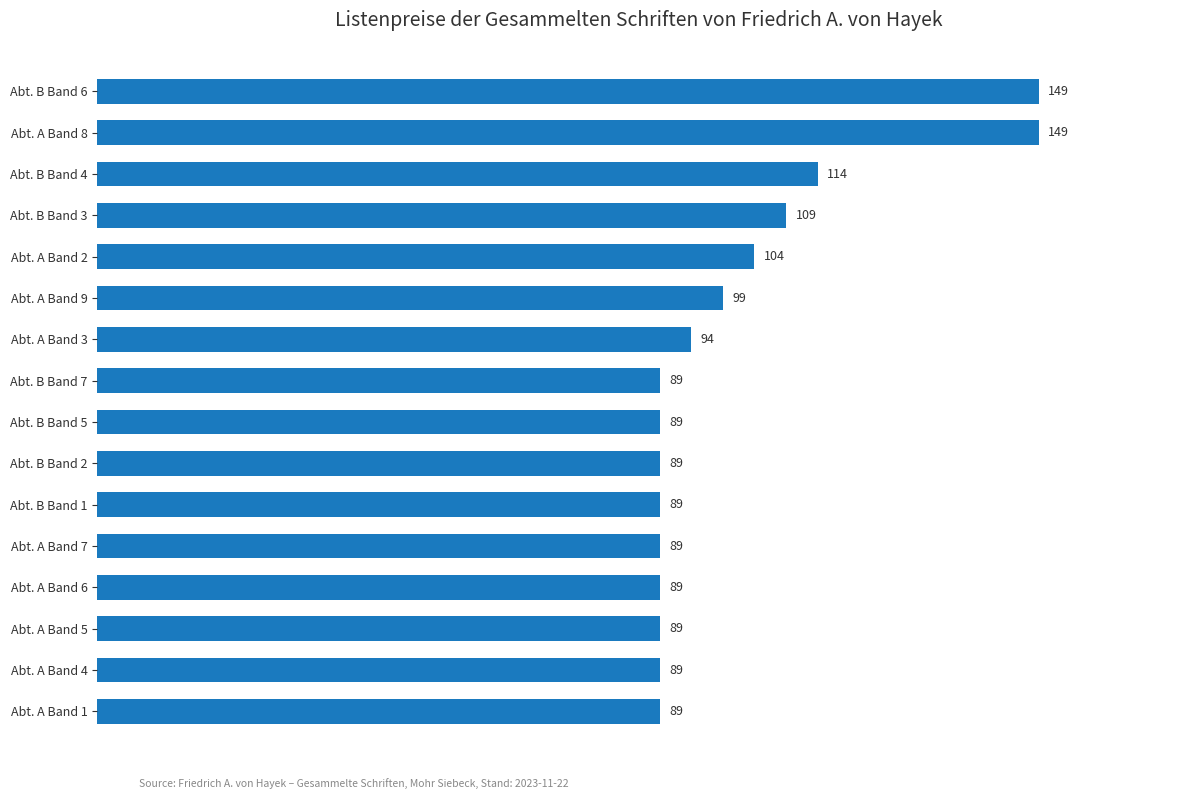

What is the difference between the maximum and minimum values?

60